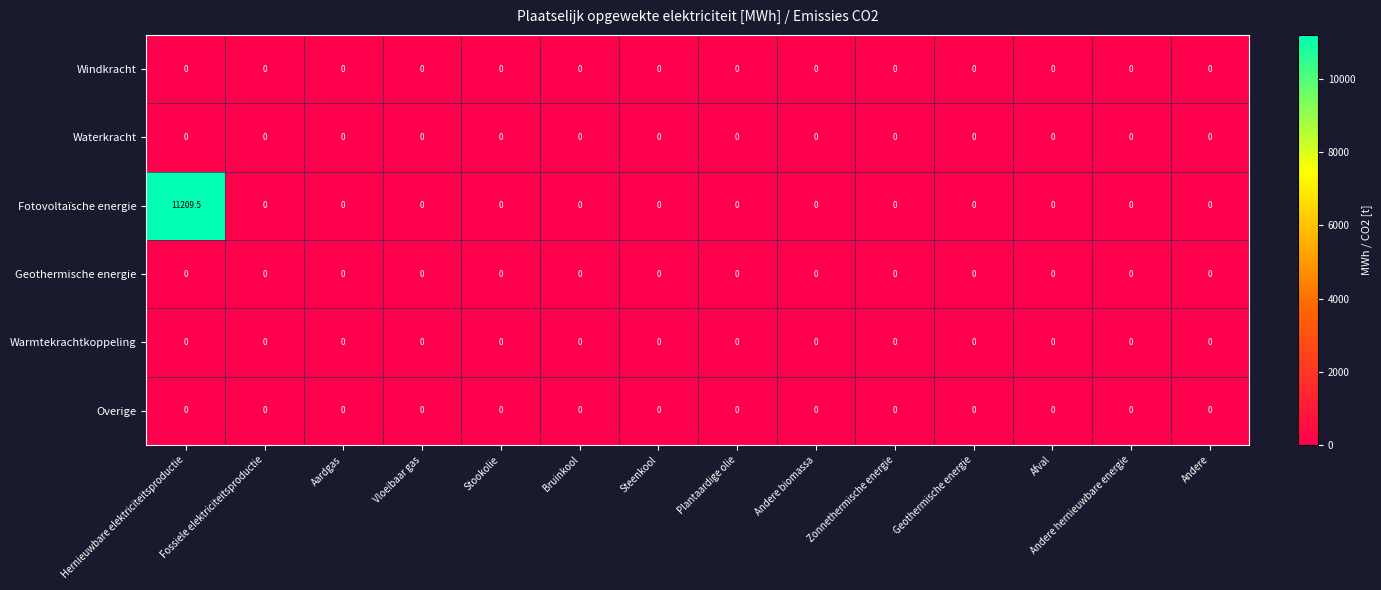

Which series has the widest spread of values?

Fotovoltaïsche energie